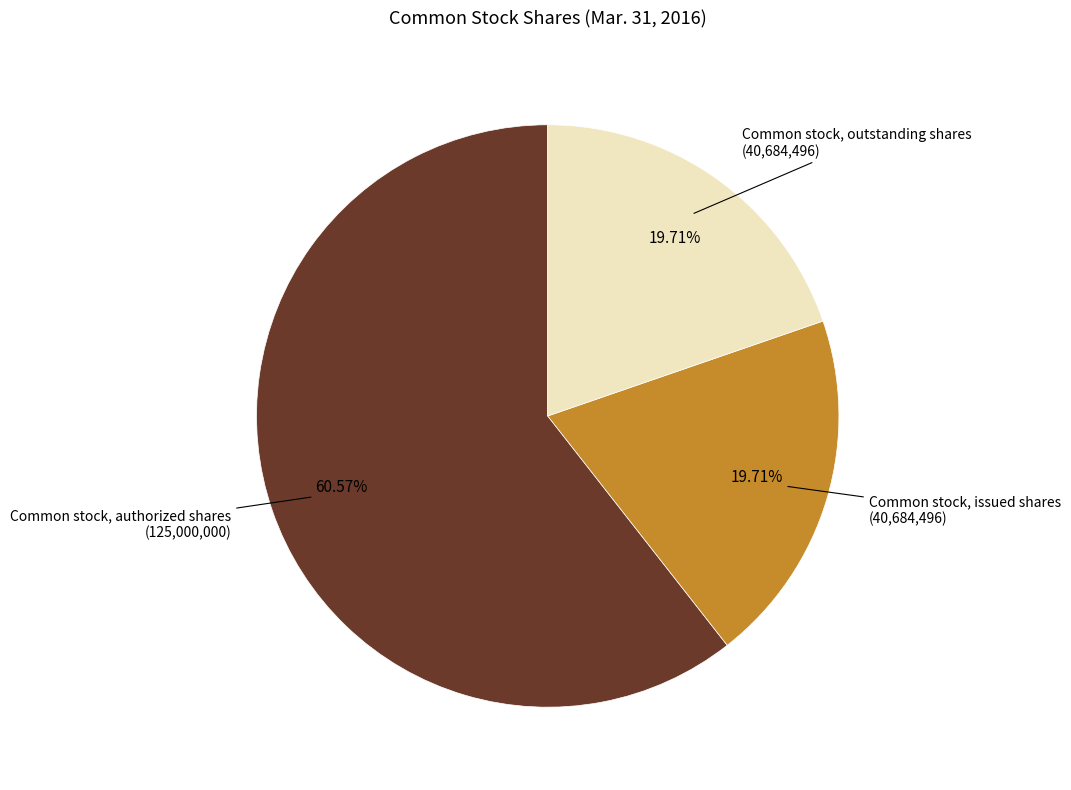

Which slice represents more than half of the pie?

Common stock, authorized shares